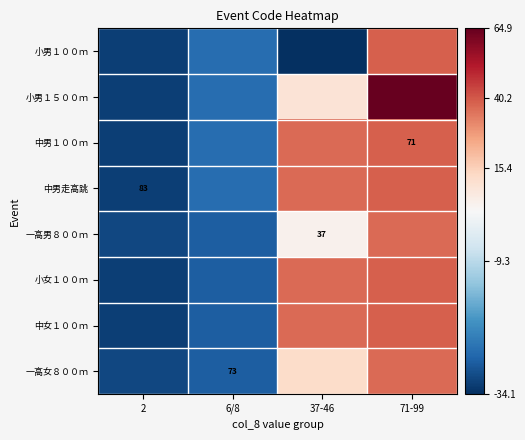

True or false: 中女１００ｍ has a value of 58.8 at 71-99.

False